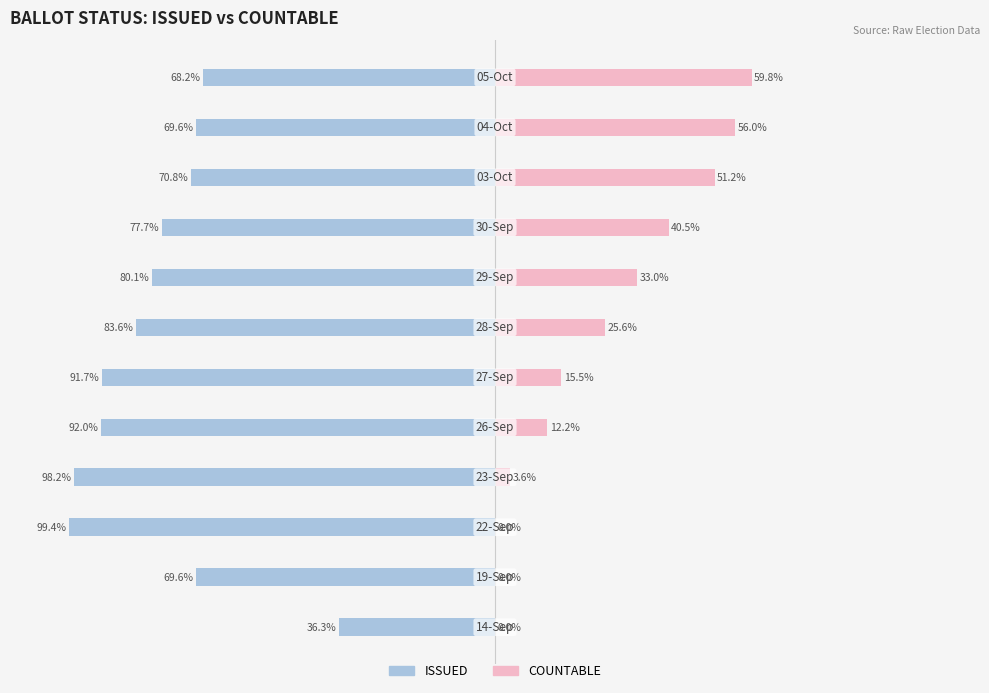

What are all the series names shown in the legend?

ISSUED, COUNTABLE